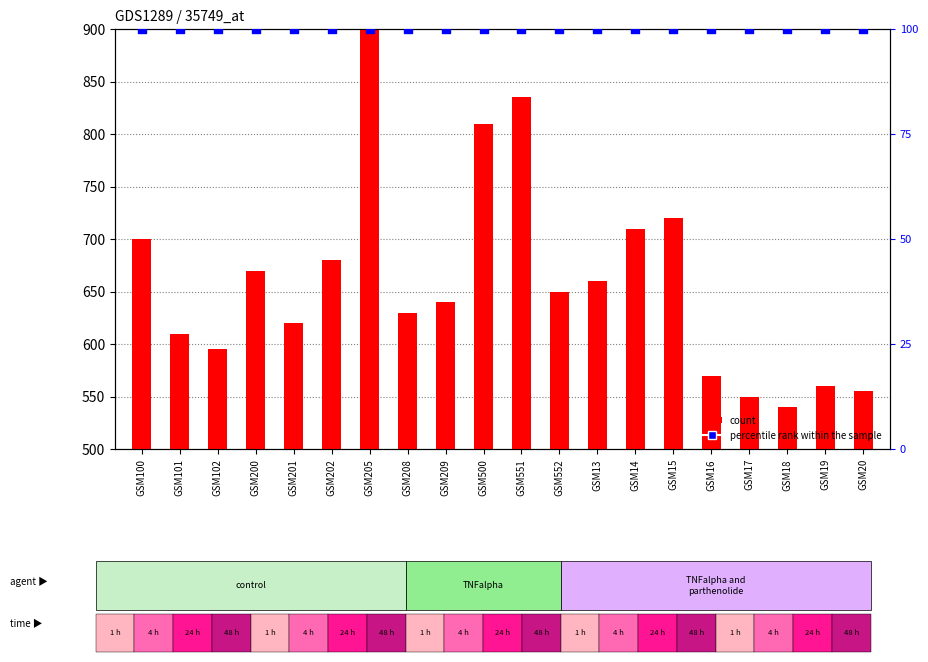

Which series has the largest total across all categories?

count